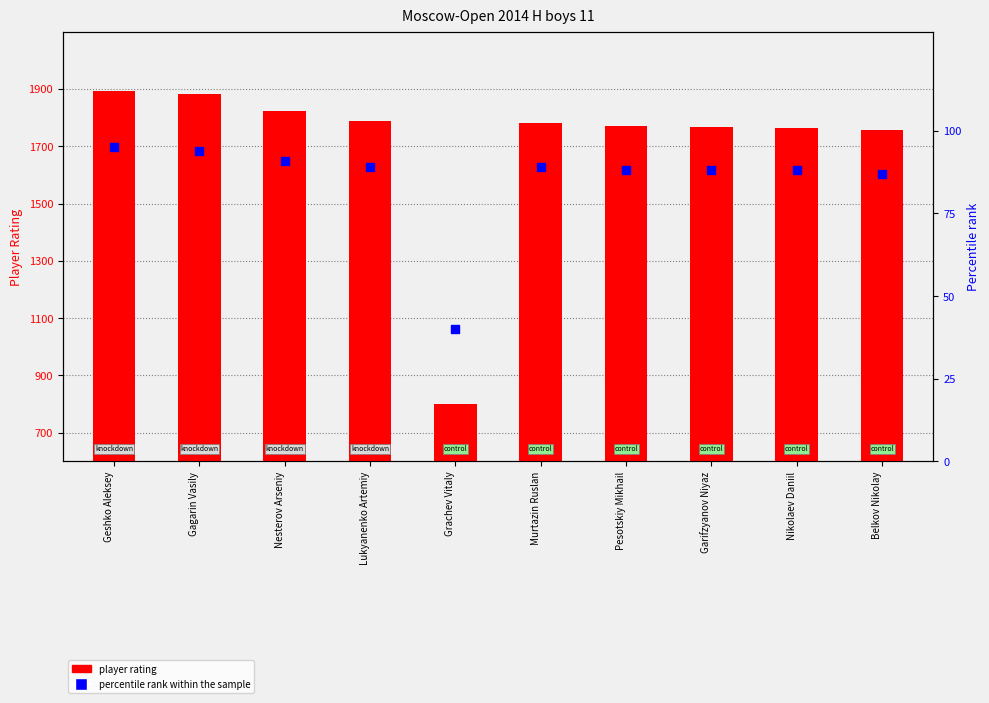

What are all the series names shown in the legend?

player rating, percentile rank within the sample